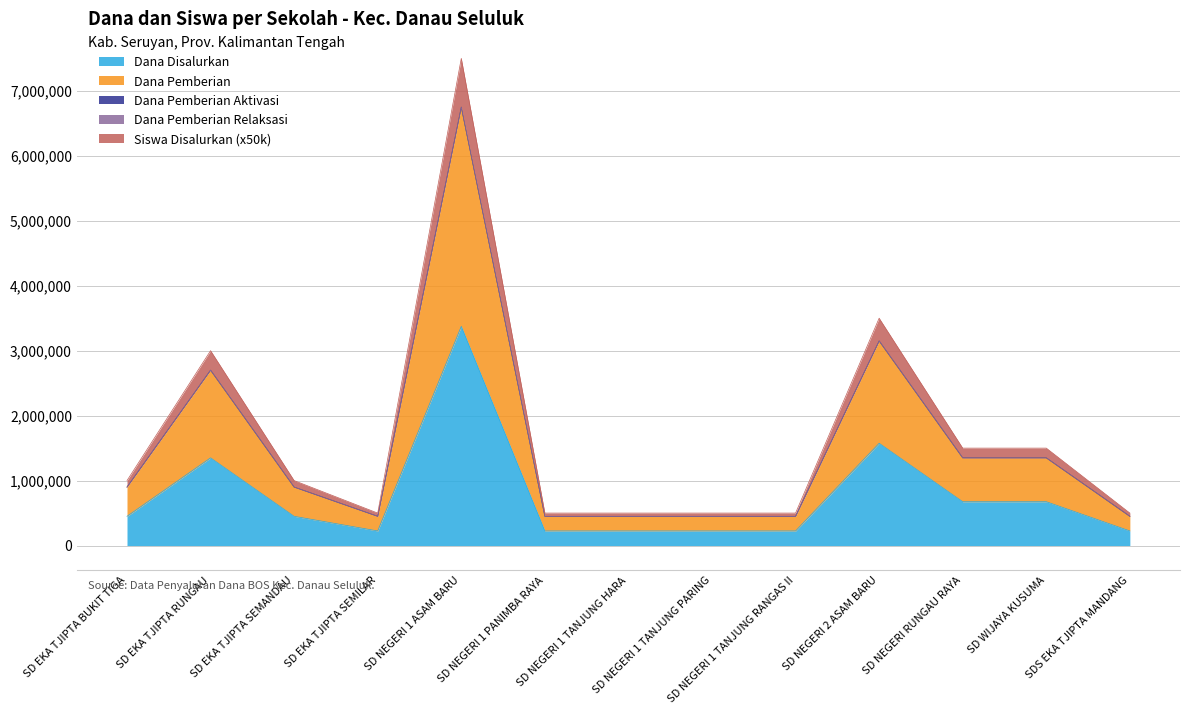

What is the minimum value for Dana Disalurkan?

225000